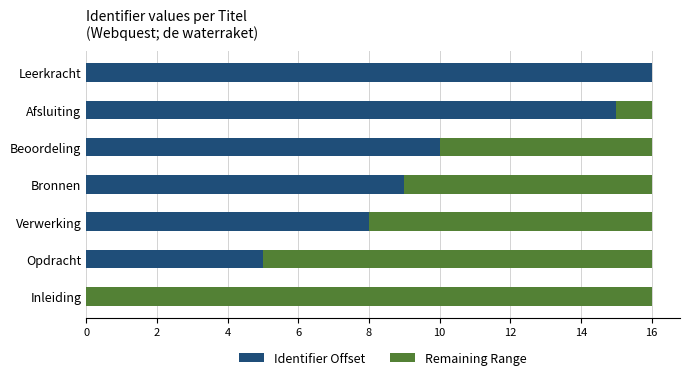

Count the number of data series in this chart.

2